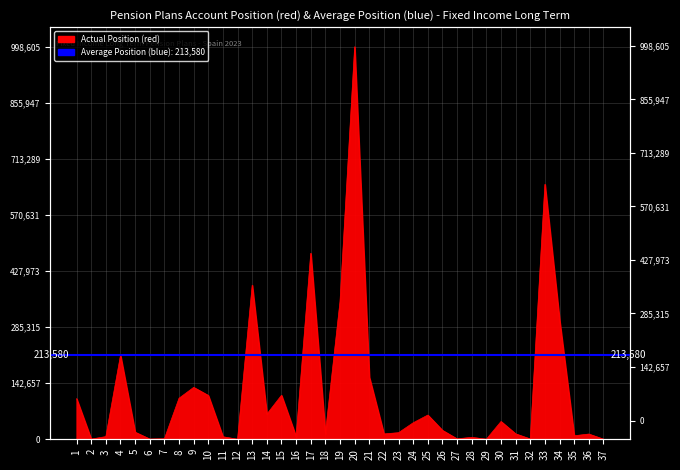

List the labels in order of value, largest first.

20, 33, 17, 13, 19, 34, 4, 21, 9, 15, 10, 8, 1, 14, 25, 30, 24, 26, 5, 23, 18, 31, 22, 36, 35, 3, 16, 11, 28, 7, 27, 32, 6, 2, 37, 29, 12